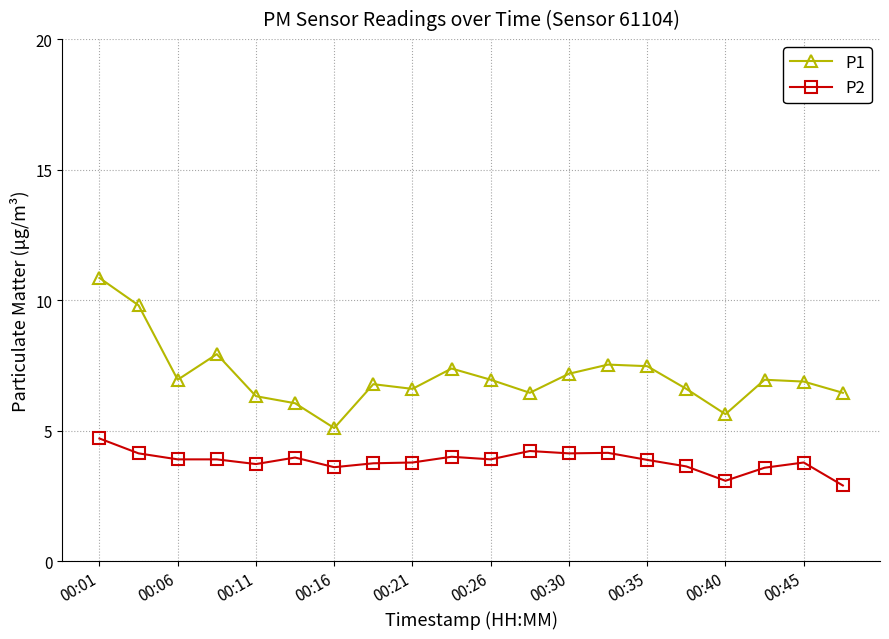

What is the average value of the P2 series?

3.8